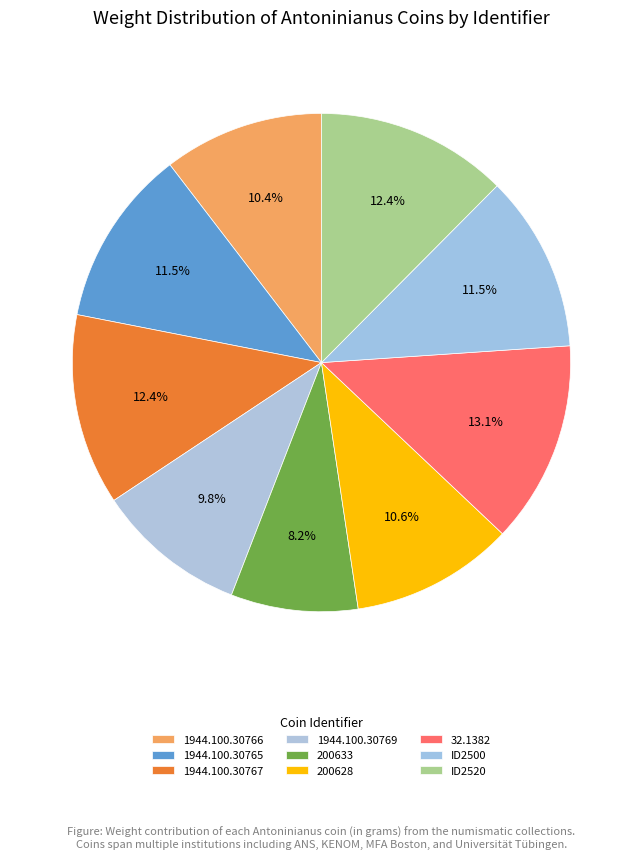

How many segments does this pie chart have?

9